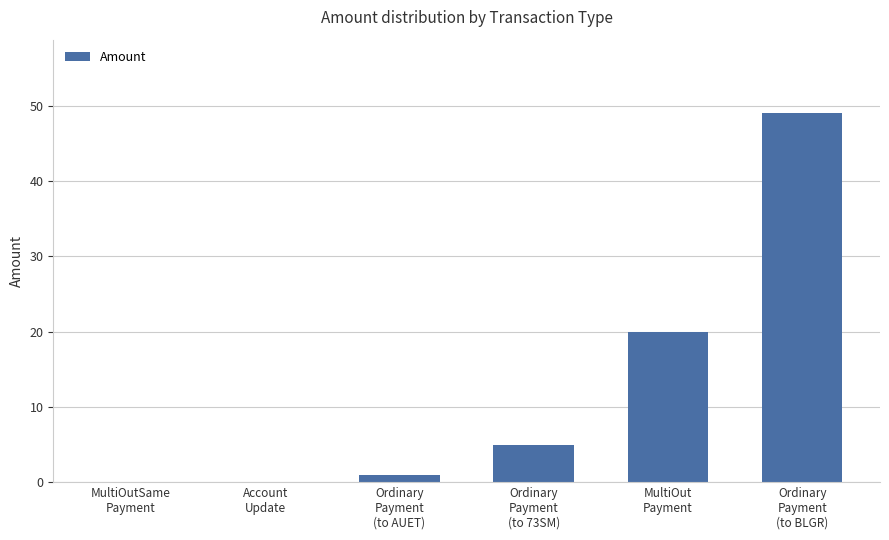

What is the greatest value displayed?

49.0